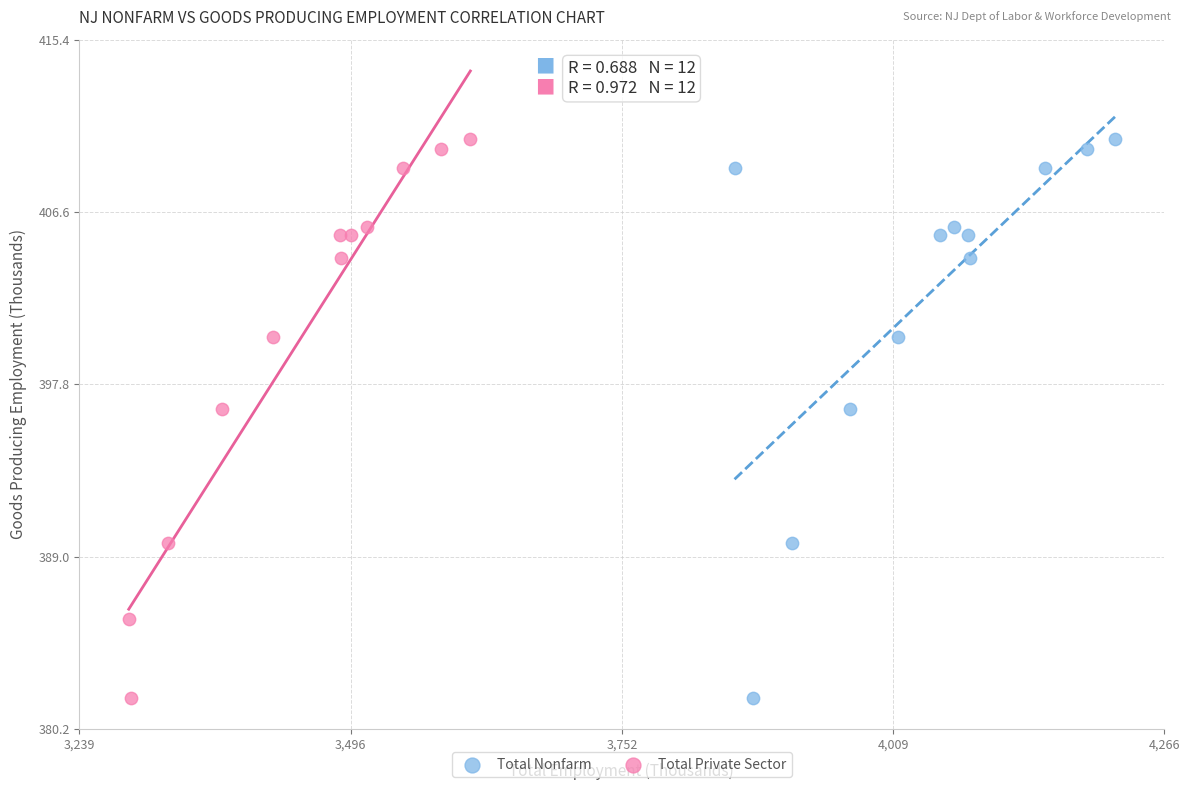

What are all the series names shown in the legend?

Total Nonfarm, Total Private Sector